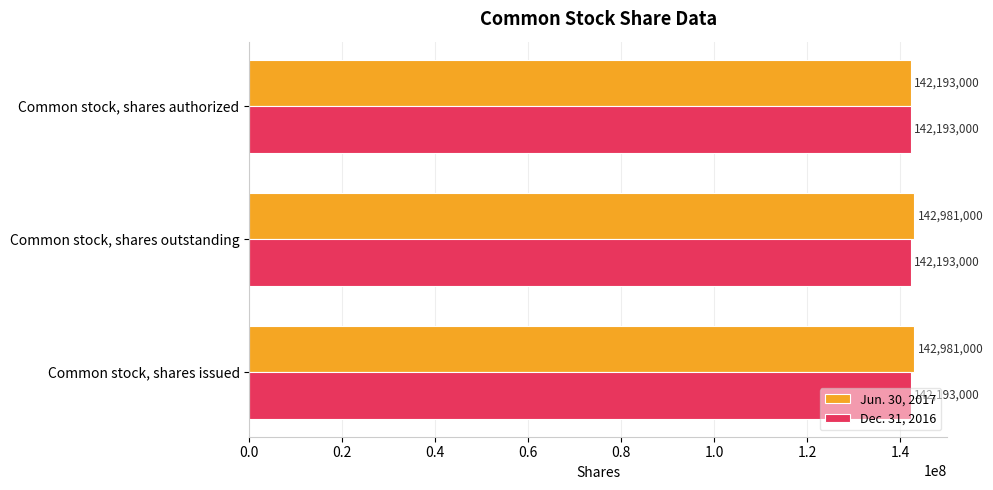

Which category has the lowest value in the Jun. 30, 2017 series?

Common stock, shares authorized